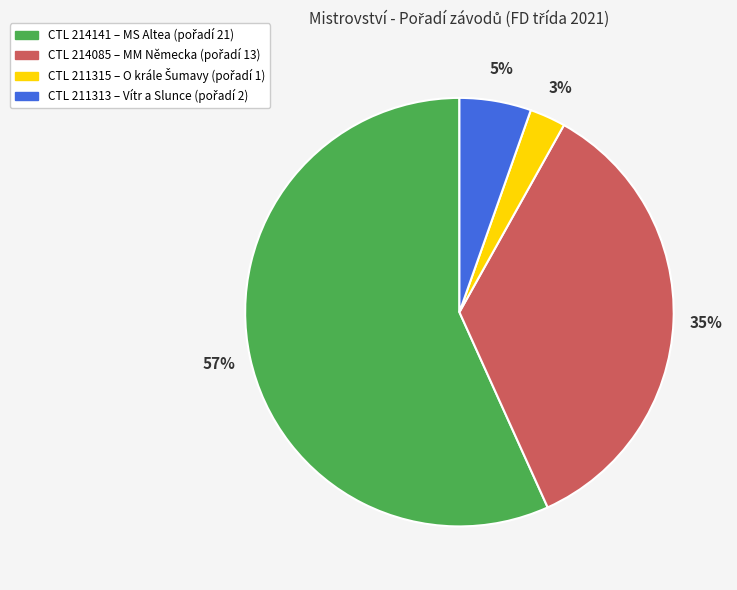

Does any single category account for the majority?

Yes